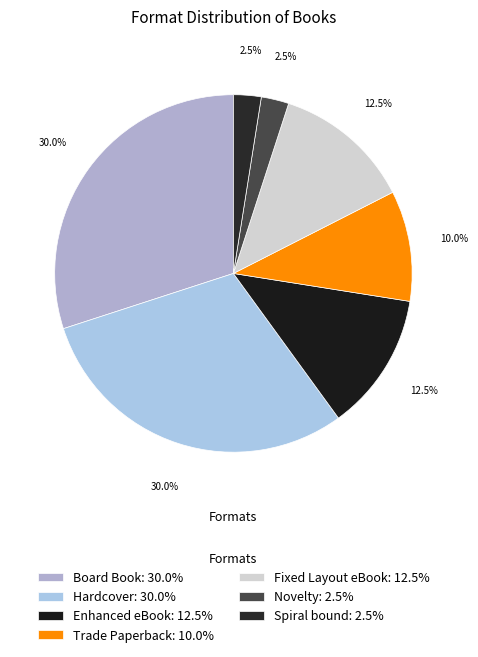

To the nearest percent, what is the difference between the largest and smallest slice percentages?

28%